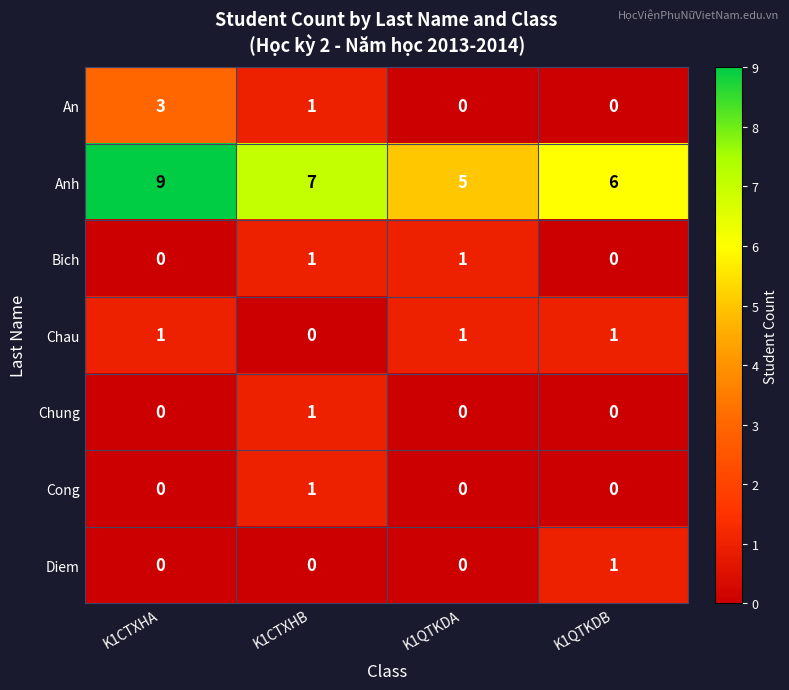

What is the spread (max minus min) of values at K1QTKDB?

6